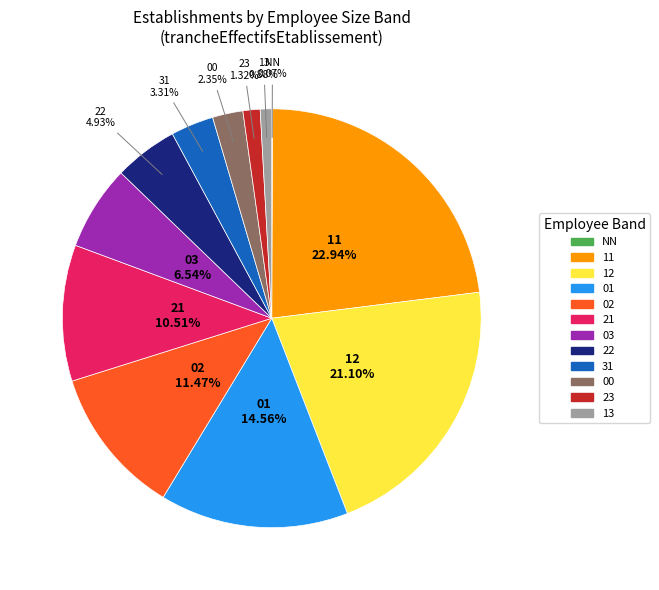

Which category has the biggest portion of the pie?

11